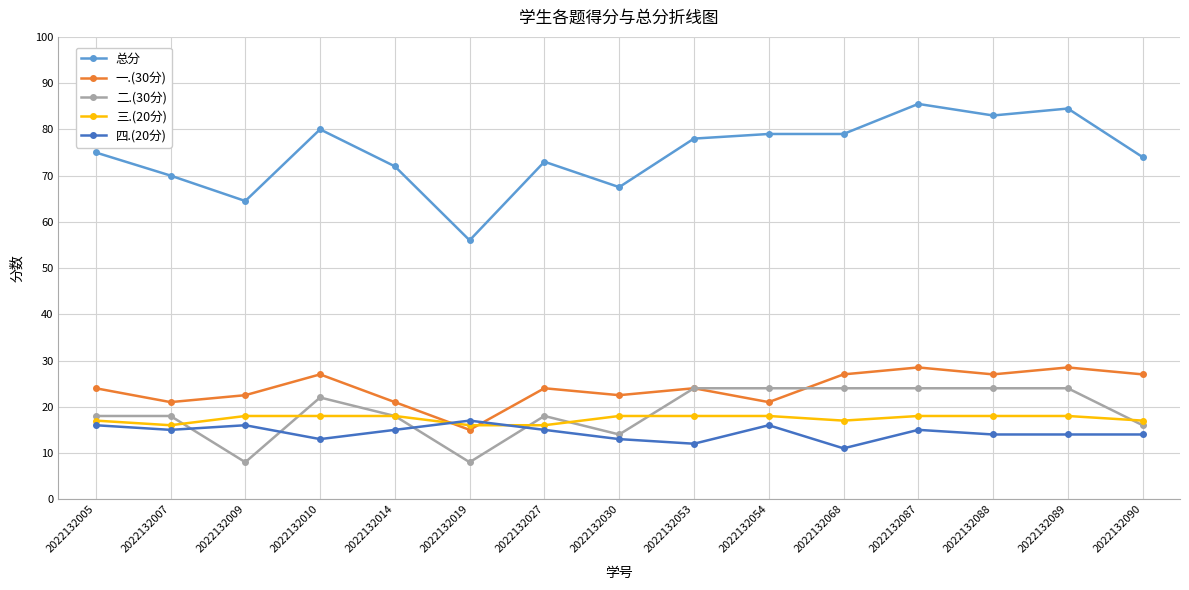

Is it true that 二.(30分) equals 28.9 at 2022132027?

False